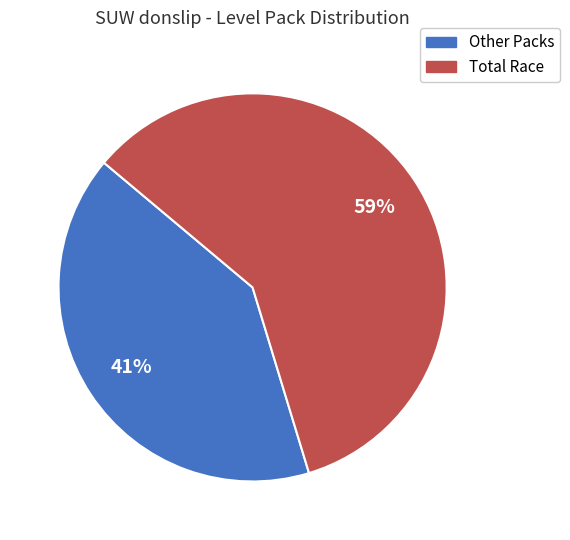

To the nearest percent, what is the difference between the largest and smallest slice percentages?

18%